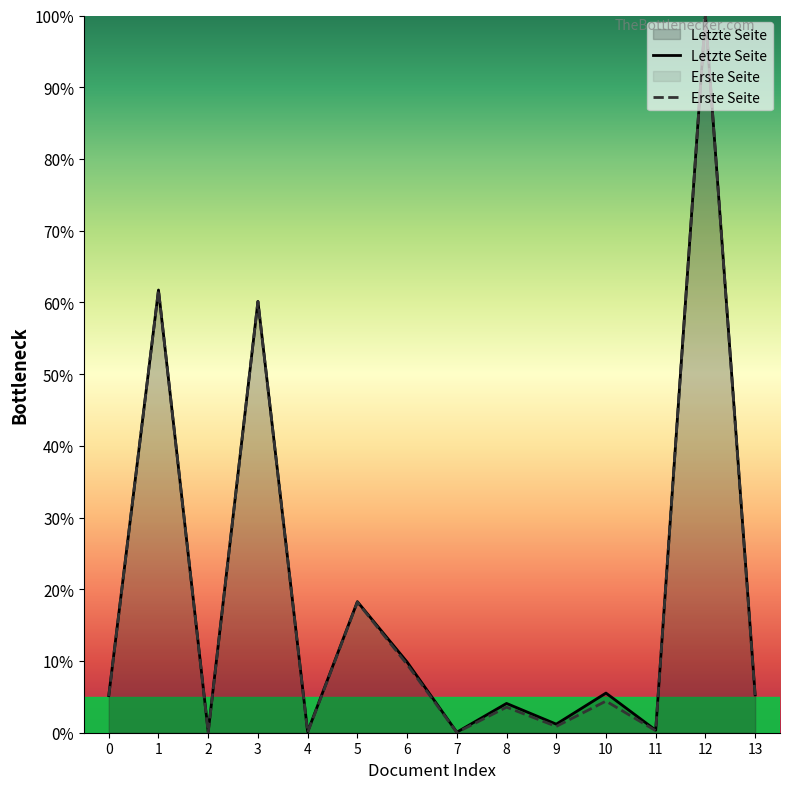

Is the value of Erste Seite at 5 greater than the value of Letzte Seite at 12?

No